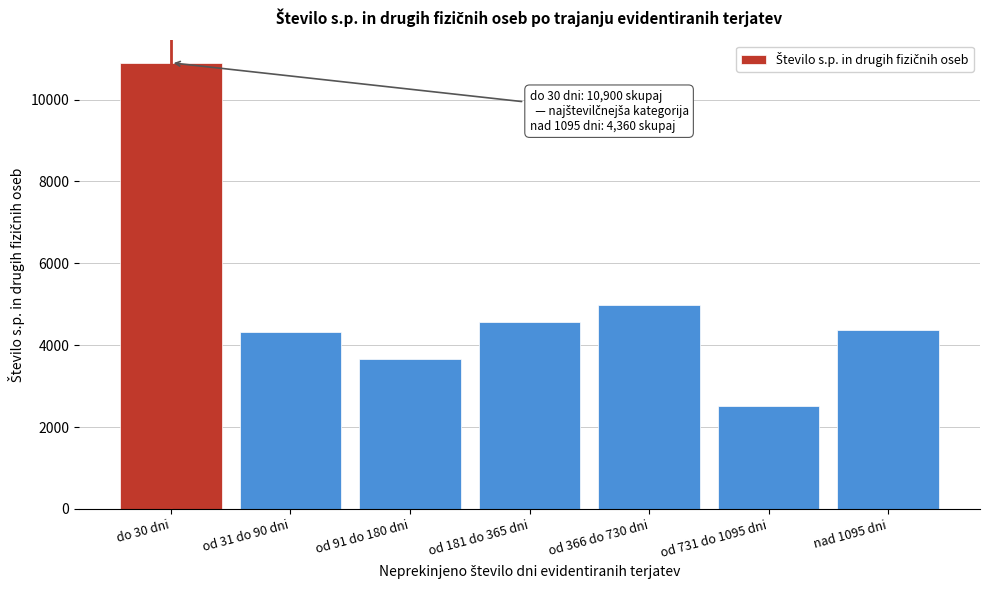

Reading right to left, what are all the values shown in this chart?

nad 1095 dni=4360	od 731 do 1095 dni=2523	od 366 do 730 dni=4973	od 181 do 365 dni=4578	od 91 do 180 dni=3656	od 31 do 90 dni=4312	do 30 dni=10900